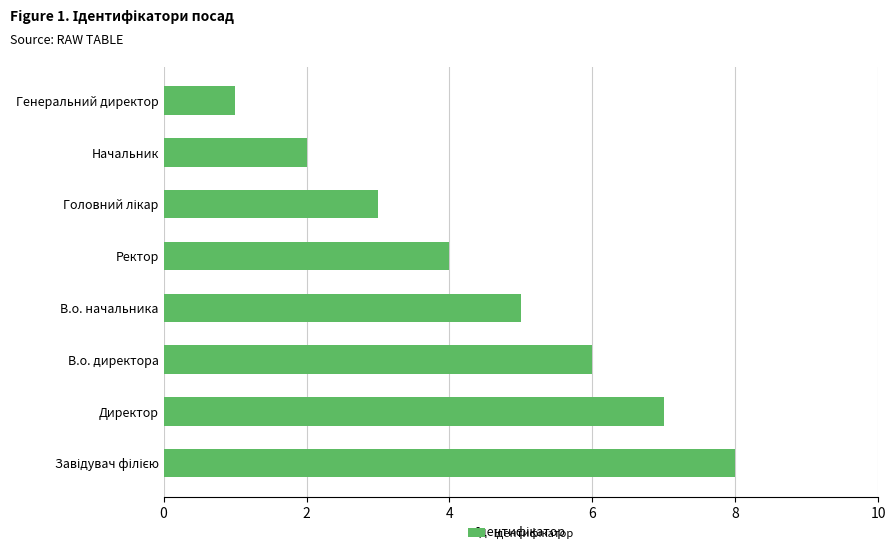

How many data points does each series have?

8